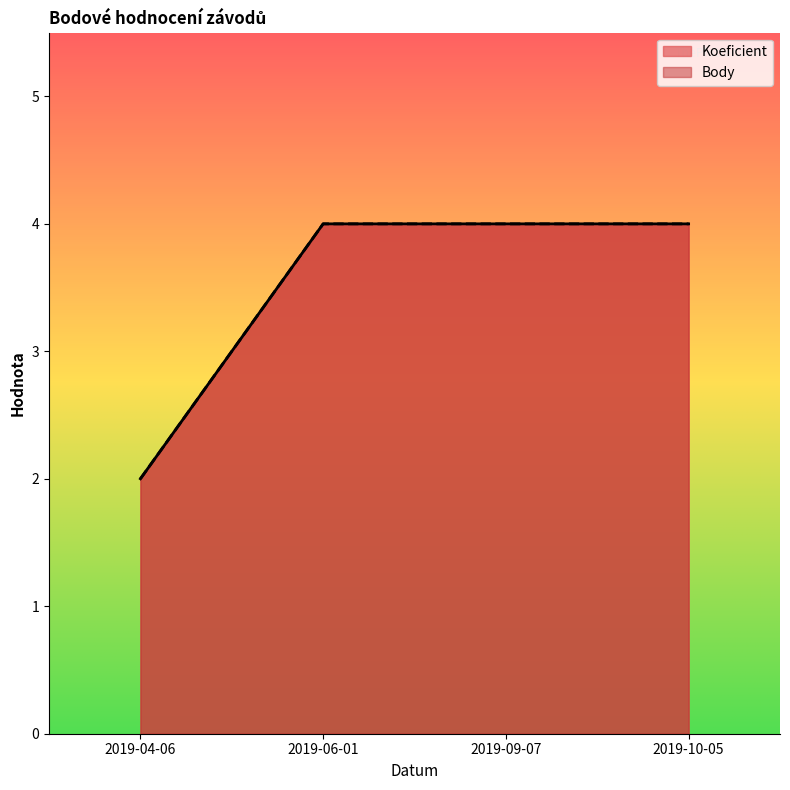

Reading left to right, extract all data points from this chart.

Koeficient: 2	4	4	4
Body: 2	4	4	4